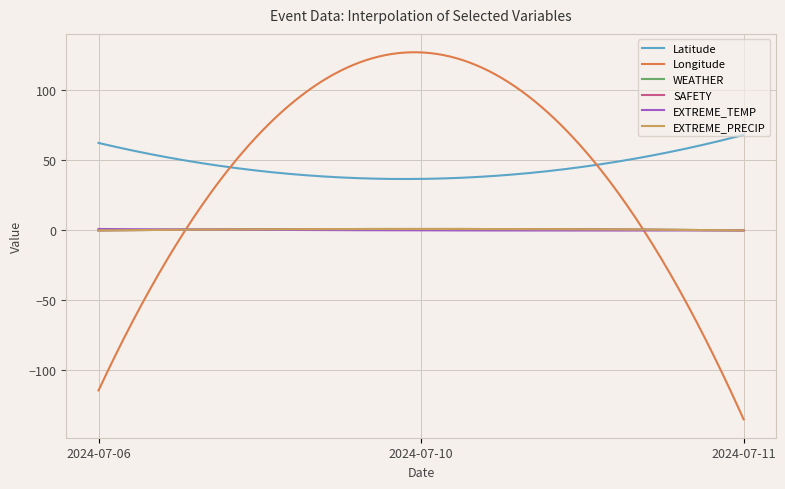

Does the chart display data point markers on the line(s)?

No